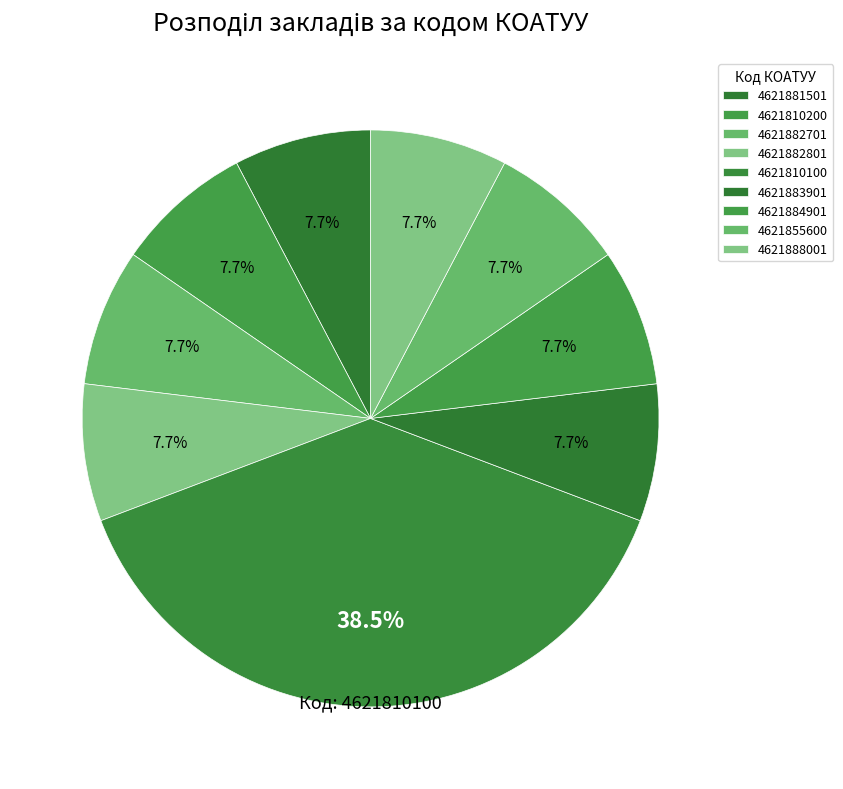

To the nearest percent, what is the combined percentage of 4621884901 and 4621881501?

15%